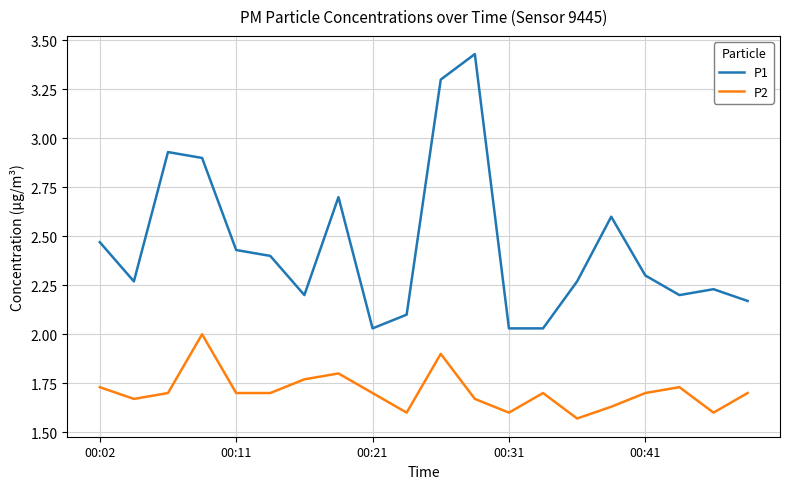

How many lines are shown in the chart?

2